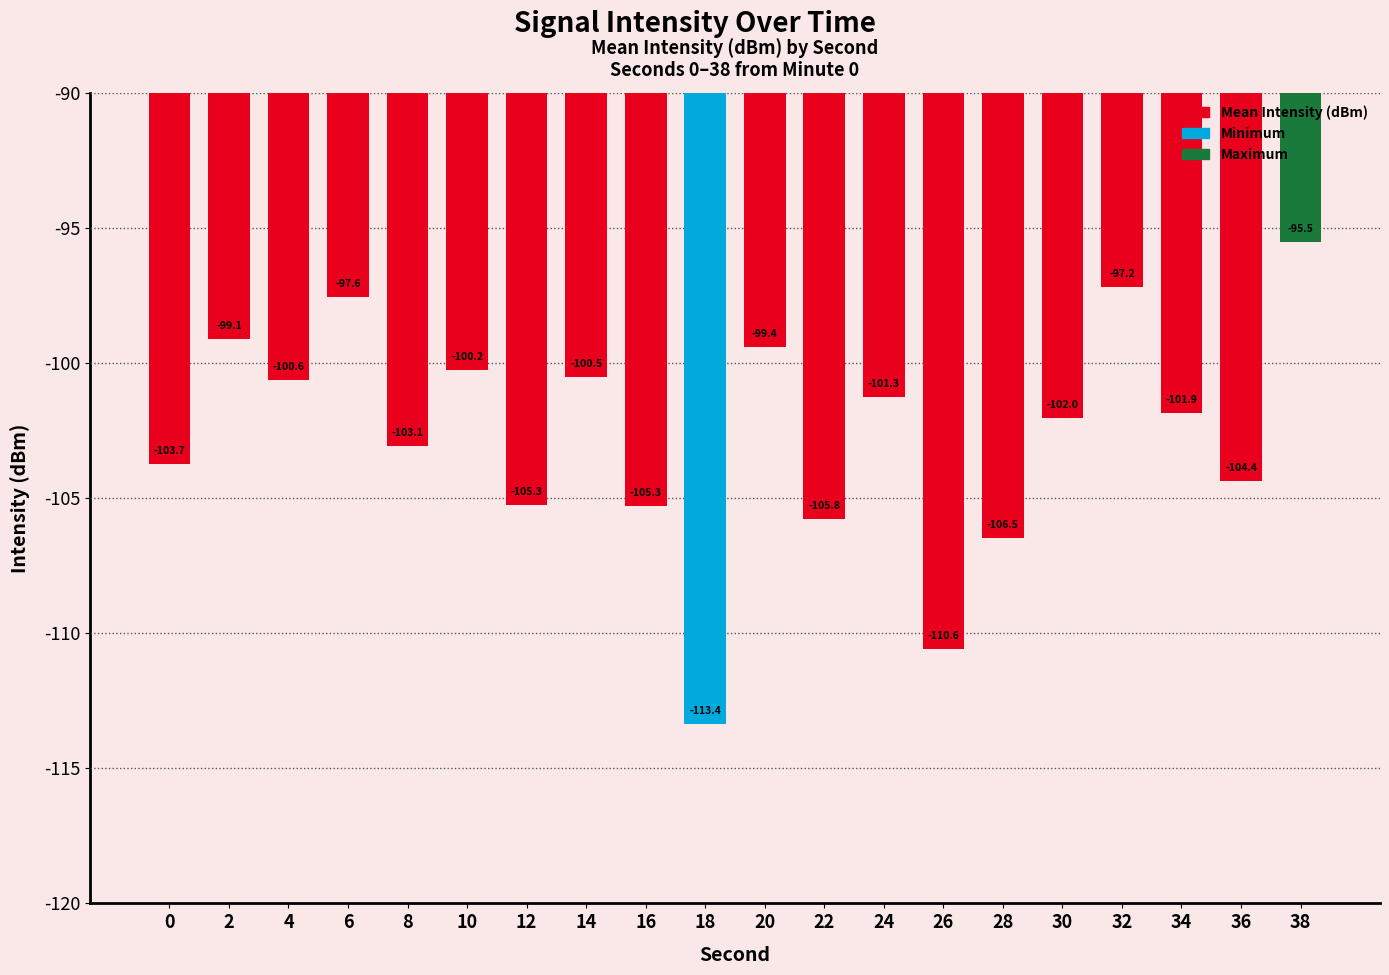

Which has a higher value, 26 or 34?

34